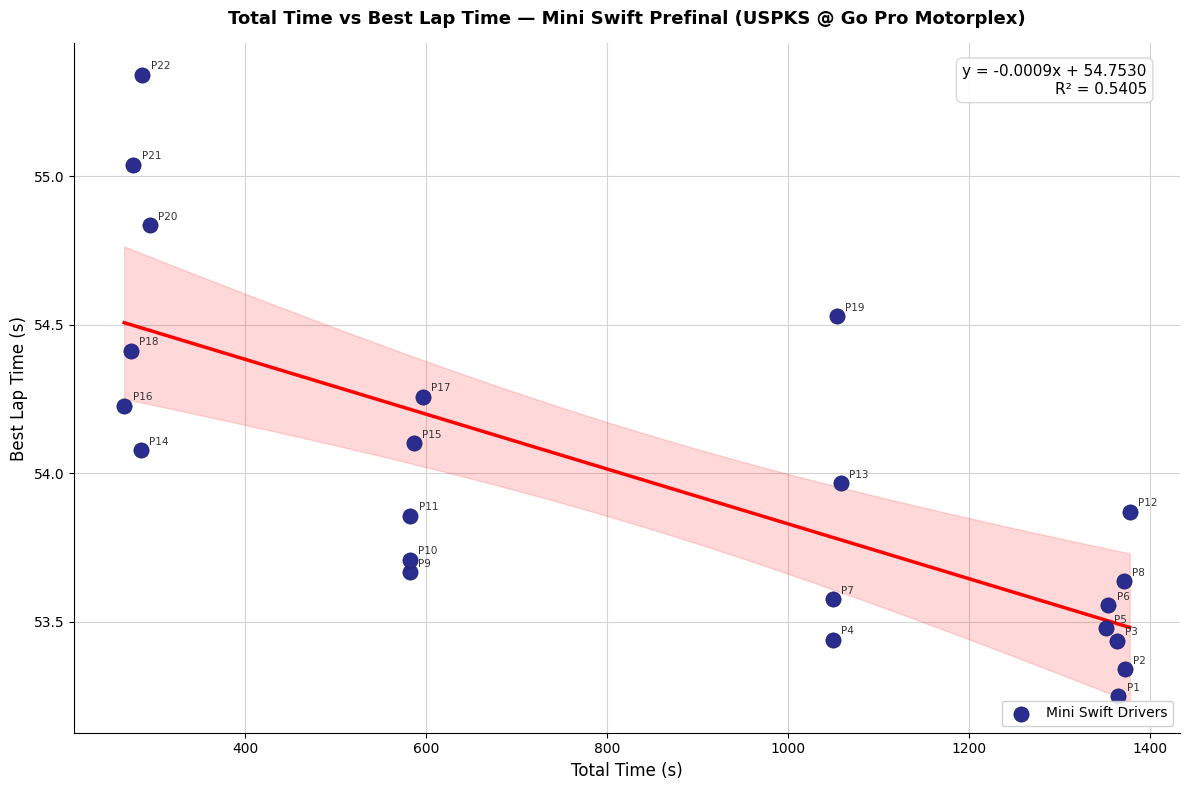

What is the range of X values (max minus min)?

1111.7